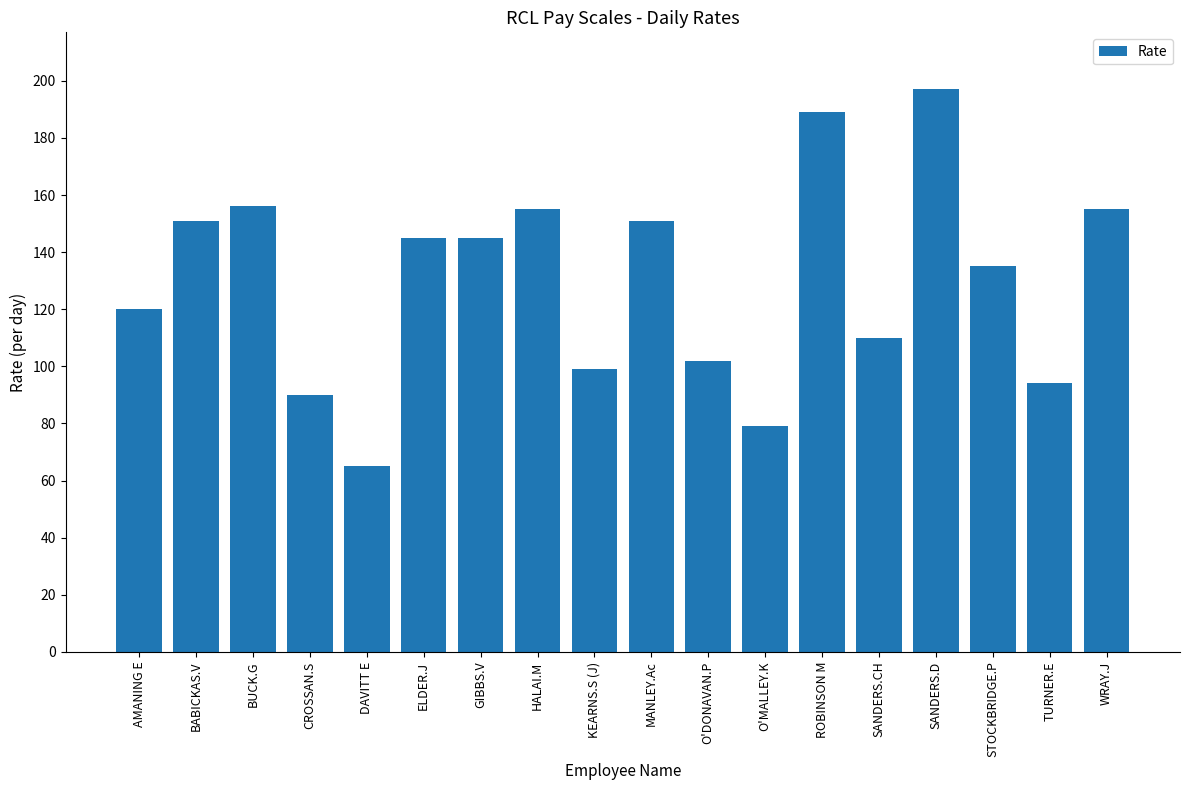

What is the ratio of the value at TURNER.E to the value at SANDERS.CH?

0.9